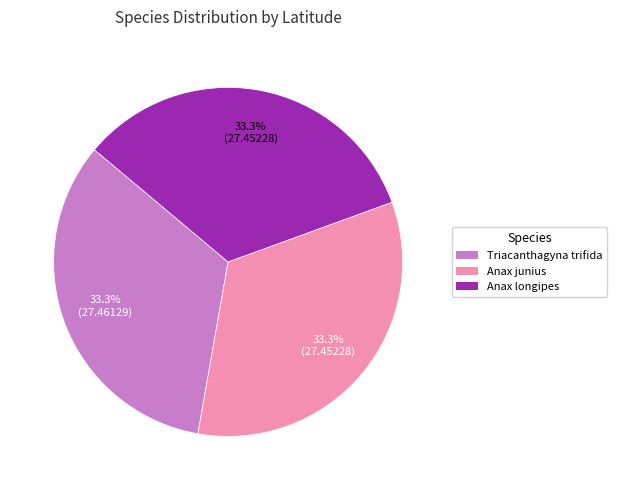

True or false: Triacanthagyna trifida accounts for 33% of the total.

True